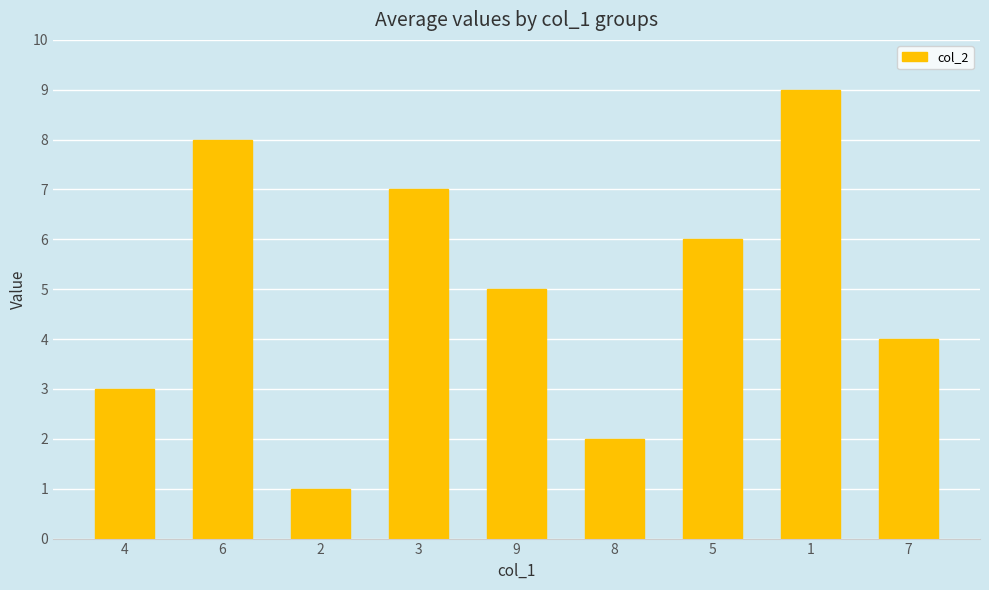

Reading left to right, transcribe all the data shown in this chart.

3	8	1	7	5	2	6	9	4